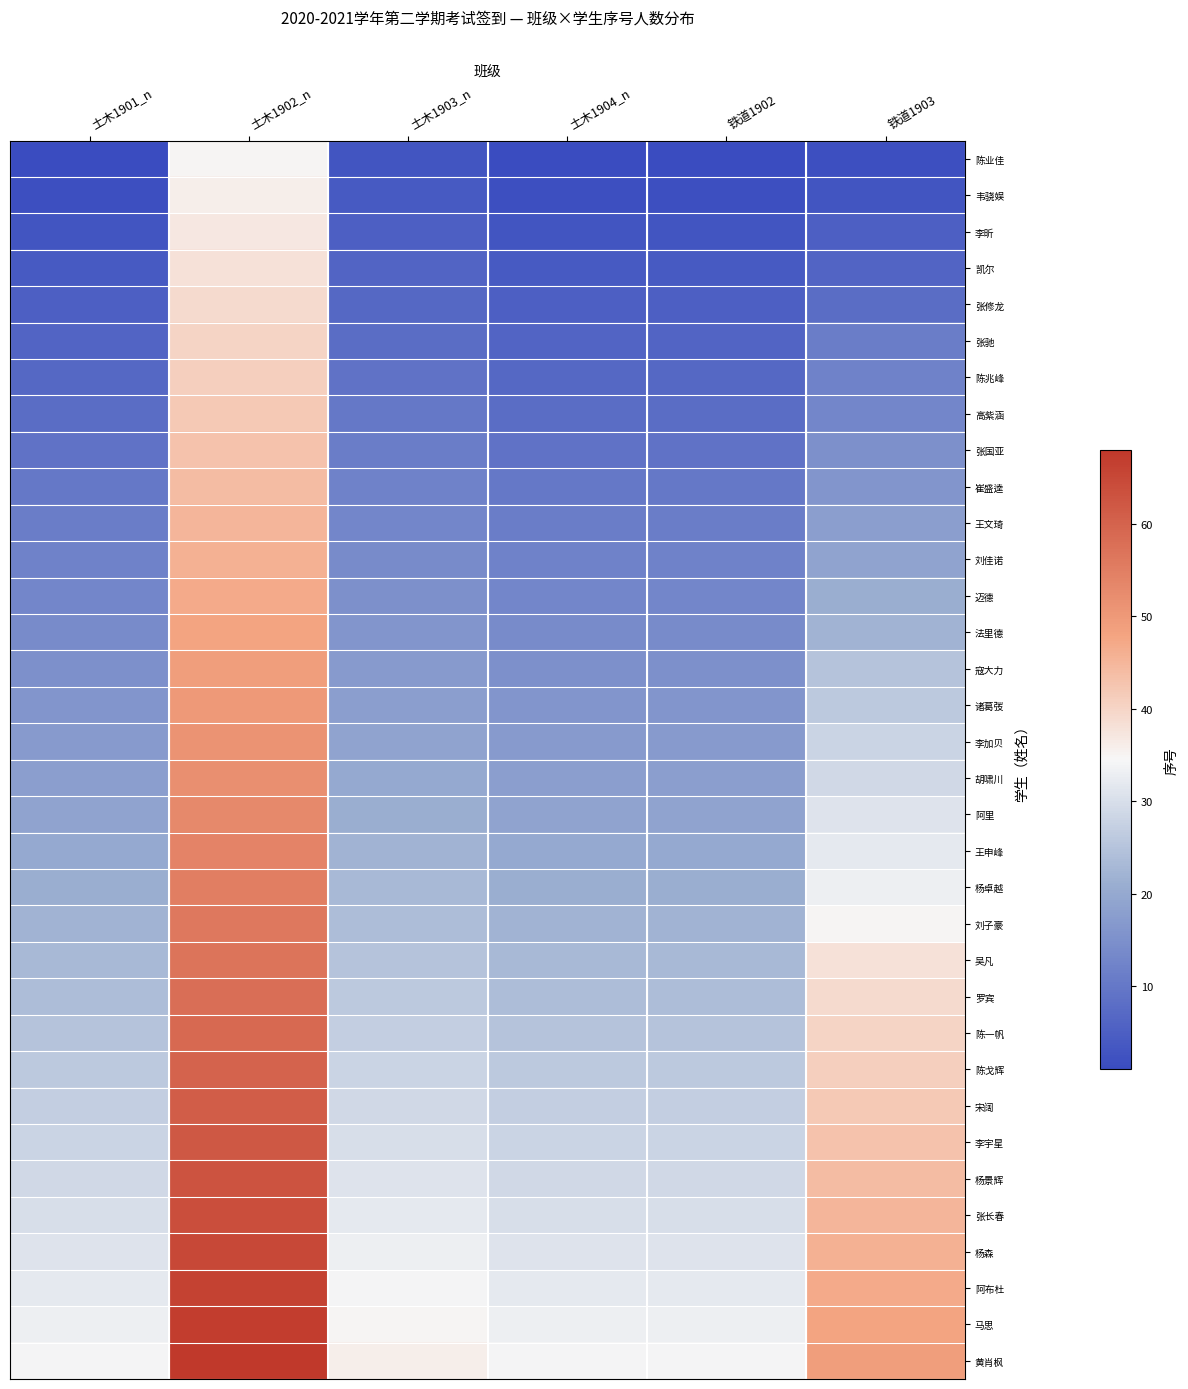

Reading right to left, what are all the values shown in this chart?

陈业佳: 铁道1903=2	铁道1902=1	土木1904_n=1	土木1903_n=3	土木1902_n=35	土木1901_n=1
韦骁娱: 铁道1903=3	铁道1902=2	土木1904_n=2	土木1903_n=4	土木1902_n=36	土木1901_n=2
李昕: 铁道1903=5	铁道1902=3	土木1904_n=3	土木1903_n=5	土木1902_n=37	土木1901_n=3
凯尔: 铁道1903=6	铁道1902=4	土木1904_n=4	土木1903_n=6	土木1902_n=38	土木1901_n=4
张修龙: 铁道1903=8	铁道1902=5	土木1904_n=5	土木1903_n=7	土木1902_n=39	土木1901_n=5
张驰: 铁道1903=11	铁道1902=6	土木1904_n=6	土木1903_n=8	土木1902_n=40	土木1901_n=6
陈兆峰: 铁道1903=12	铁道1902=7	土木1904_n=7	土木1903_n=9	土木1902_n=41	土木1901_n=7
高紫涵: 铁道1903=13	铁道1902=8	土木1904_n=8	土木1903_n=10	土木1902_n=42	土木1901_n=8
张国亚: 铁道1903=15	铁道1902=9	土木1904_n=9	土木1903_n=11	土木1902_n=43	土木1901_n=9
崔盛逵: 铁道1903=16	铁道1902=10	土木1904_n=10	土木1903_n=12	土木1902_n=44	土木1901_n=10
王文琦: 铁道1903=18	铁道1902=11	土木1904_n=11	土木1903_n=13	土木1902_n=45	土木1901_n=11
刘佳诺: 铁道1903=19	铁道1902=12	土木1904_n=12	土木1903_n=14	土木1902_n=46	土木1901_n=12
迈德: 铁道1903=21	铁道1902=13	土木1904_n=13	土木1903_n=15	土木1902_n=47	土木1901_n=13
法里德: 铁道1903=22	铁道1902=14	土木1904_n=14	土木1903_n=16	土木1902_n=48	土木1901_n=14
寇大力: 铁道1903=25	铁道1902=15	土木1904_n=15	土木1903_n=17	土木1902_n=49	土木1901_n=15
诸葛弢: 铁道1903=26	铁道1902=16	土木1904_n=16	土木1903_n=18	土木1902_n=50	土木1901_n=16
李加贝: 铁道1903=28	铁道1902=17	土木1904_n=17	土木1903_n=19	土木1902_n=51	土木1901_n=17
胡啸川: 铁道1903=29	铁道1902=18	土木1904_n=18	土木1903_n=20	土木1902_n=52	土木1901_n=18
阿里: 铁道1903=31	铁道1902=19	土木1904_n=19	土木1903_n=21	土木1902_n=53	土木1901_n=19
王申峰: 铁道1903=32	铁道1902=20	土木1904_n=20	土木1903_n=22	土木1902_n=54	土木1901_n=20
杨卓越: 铁道1903=33	铁道1902=21	土木1904_n=21	土木1903_n=23	土木1902_n=55	土木1901_n=21
刘子豪: 铁道1903=35	铁道1902=22	土木1904_n=22	土木1903_n=24	土木1902_n=56	土木1901_n=22
吴凡: 铁道1903=38	铁道1902=23	土木1904_n=23	土木1903_n=25	土木1902_n=57	土木1901_n=23
罗宾: 铁道1903=39	铁道1902=24	土木1904_n=24	土木1903_n=26	土木1902_n=58	土木1901_n=24
陈一帆: 铁道1903=40	铁道1902=25	土木1904_n=25	土木1903_n=27	土木1902_n=59	土木1901_n=25
陈戈辉: 铁道1903=41	铁道1902=26	土木1904_n=26	土木1903_n=28	土木1902_n=60	土木1901_n=26
宋阔: 铁道1903=42	铁道1902=27	土木1904_n=27	土木1903_n=29	土木1902_n=61	土木1901_n=27
李宇星: 铁道1903=43	铁道1902=28	土木1904_n=28	土木1903_n=30	土木1902_n=62	土木1901_n=28
杨景辉: 铁道1903=44	铁道1902=29	土木1904_n=29	土木1903_n=31	土木1902_n=63	土木1901_n=29
张长春: 铁道1903=45	铁道1902=30	土木1904_n=30	土木1903_n=32	土木1902_n=64	土木1901_n=30
杨森: 铁道1903=46	铁道1902=31	土木1904_n=31	土木1903_n=33	土木1902_n=65	土木1901_n=31
阿布杜: 铁道1903=47	铁道1902=32	土木1904_n=32	土木1903_n=34	土木1902_n=66	土木1901_n=32
马思: 铁道1903=48	铁道1902=33	土木1904_n=33	土木1903_n=35	土木1902_n=67	土木1901_n=33
黄肖枫: 铁道1903=49	铁道1902=34	土木1904_n=34	土木1903_n=36	土木1902_n=68	土木1901_n=34